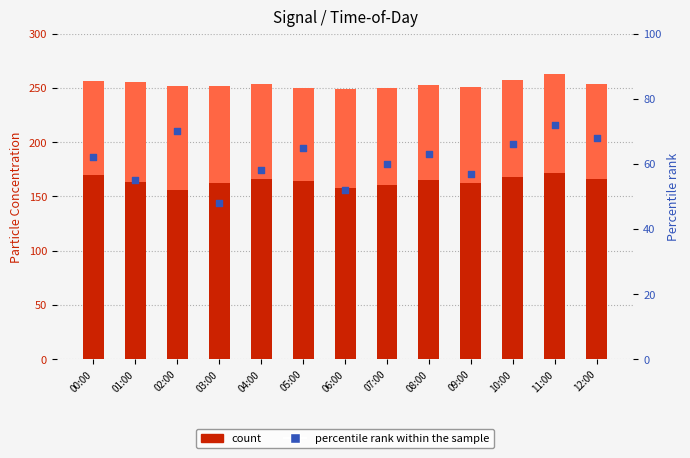

What is the total value across all series at 10:00?

323.6